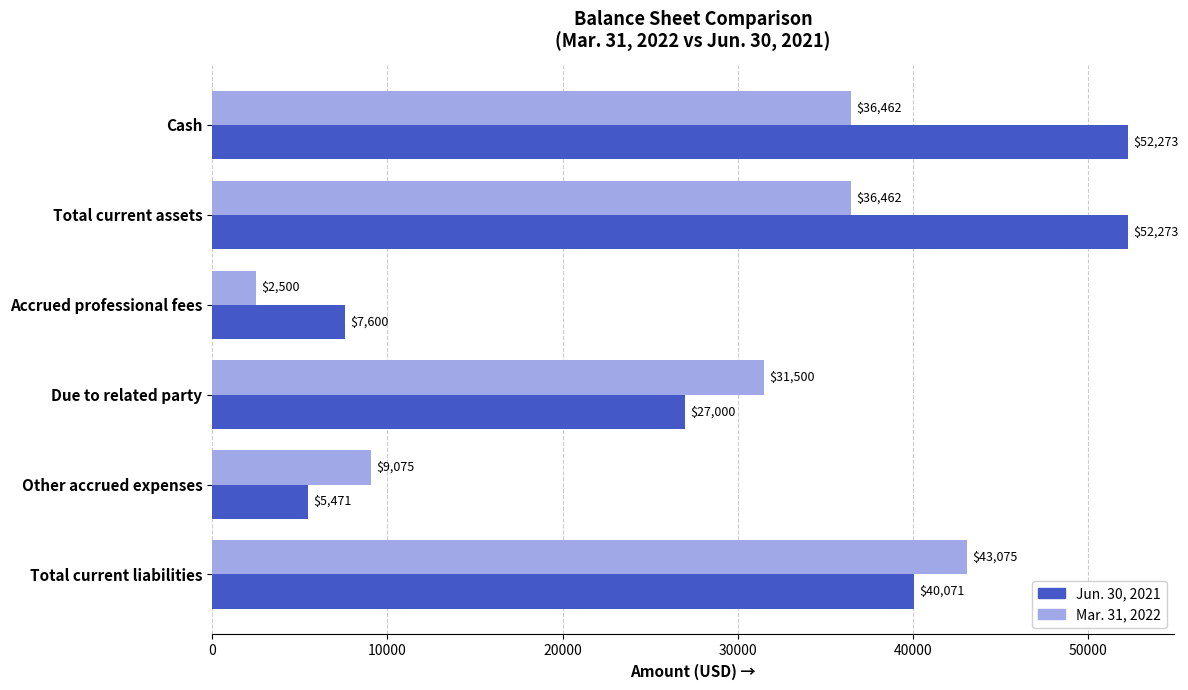

At Accrued professional fees, list the series in order from largest to smallest.

Jun. 30, 2021, Mar. 31, 2022